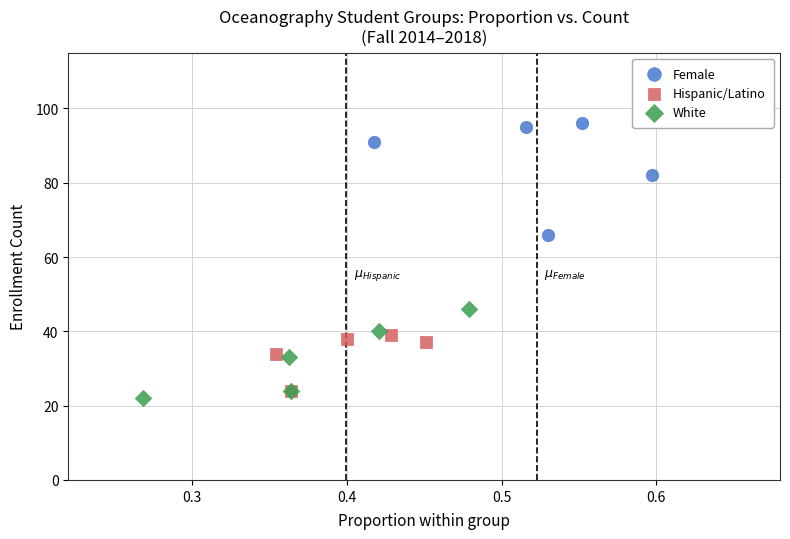

Which series contains the highest Y value?

Female